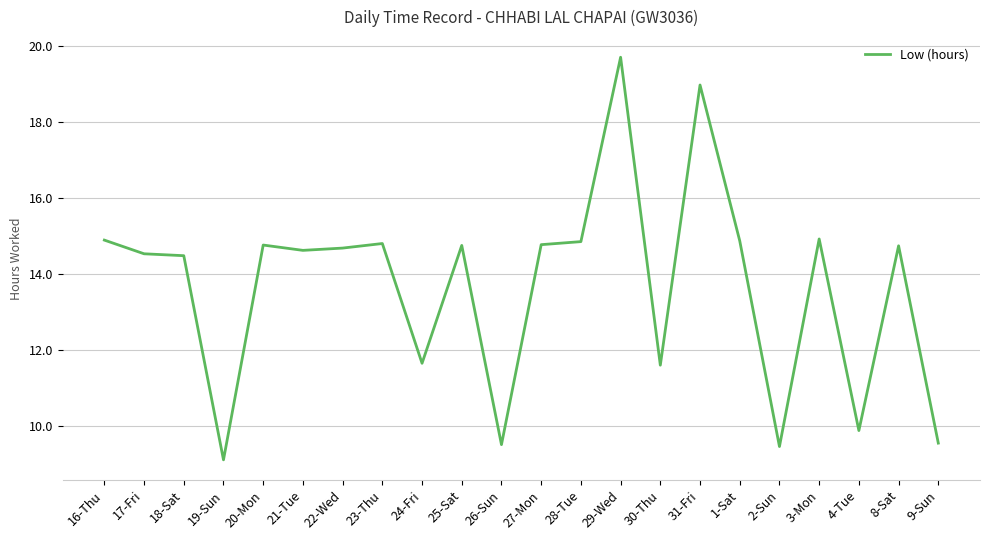

What position from the left is 30-Thu?

15